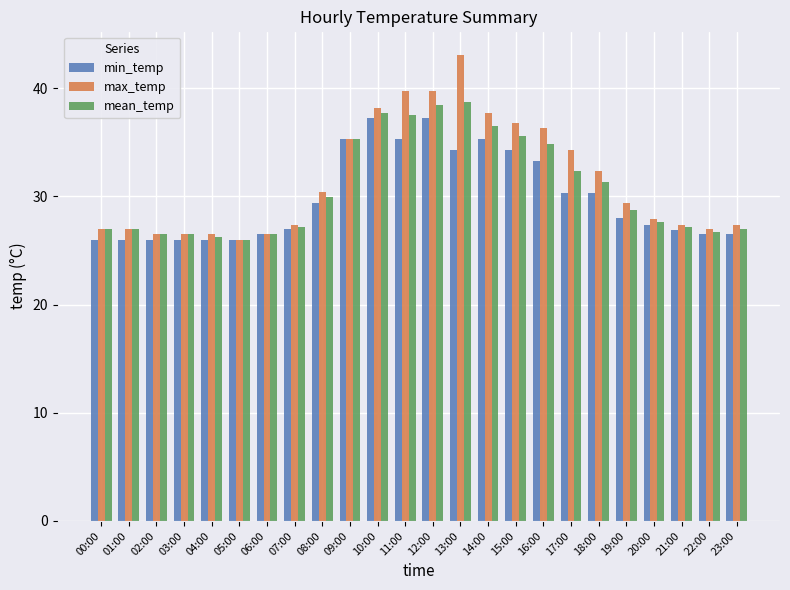

The mean_temp series shows 36.5 at 14:00. True or false?

True